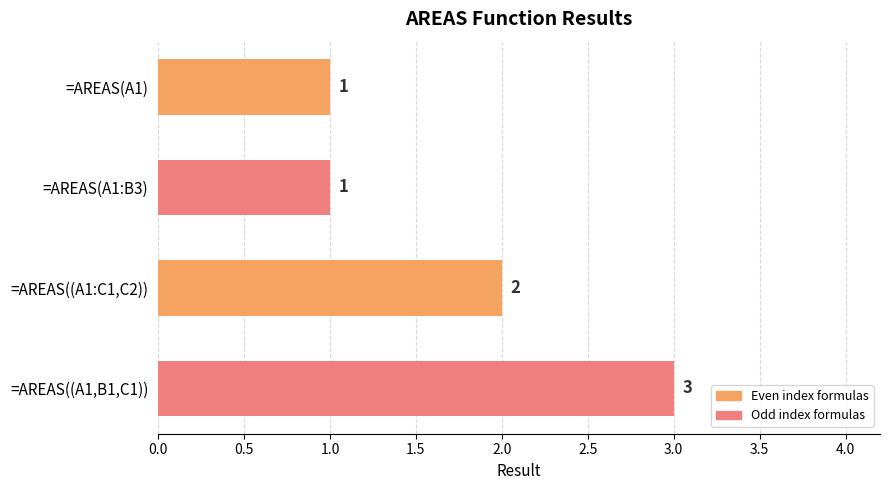

What is the average value?

2